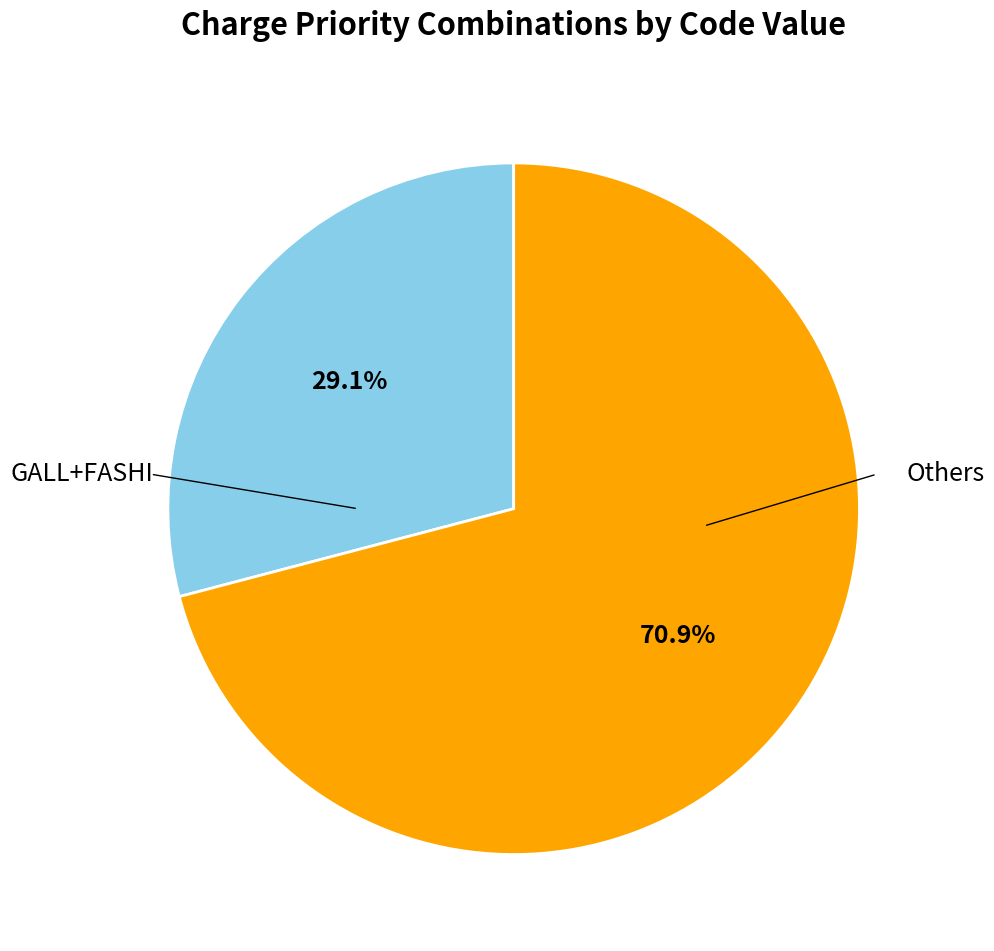

Is there a majority slice in this chart?

Yes